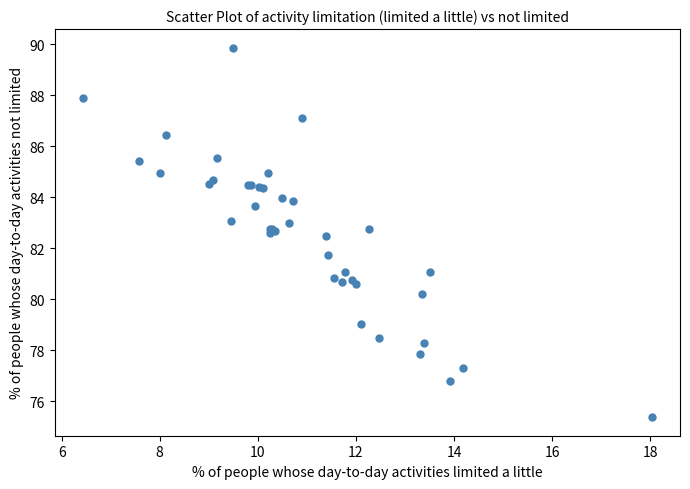

What Y value in the scatter plot is closest to 82?

81.7